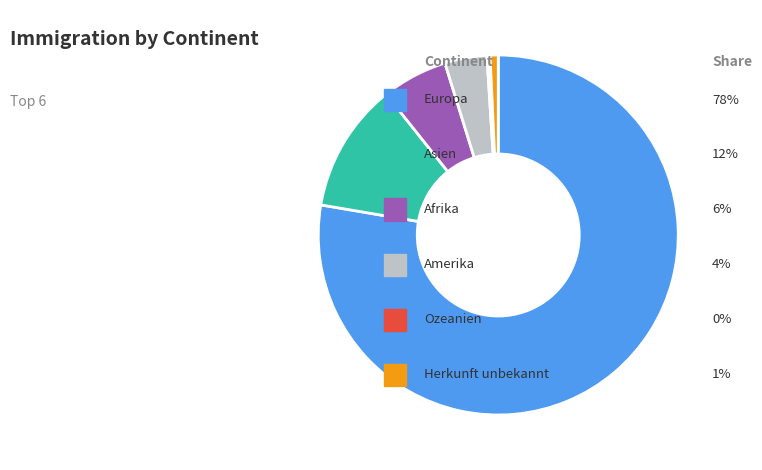

Is there any slice that represents more than half of the pie?

Yes